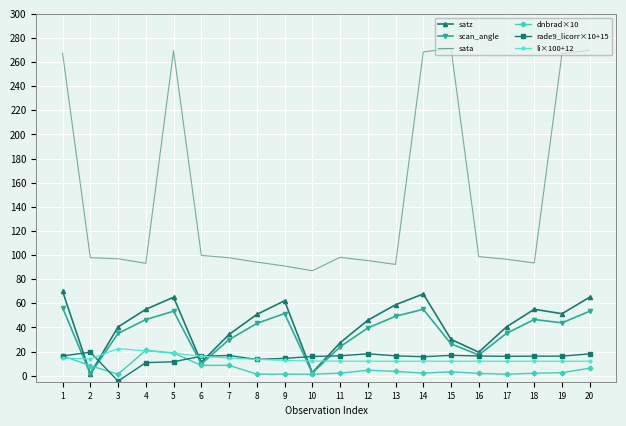

What is the difference between the maximum and second lowest values in the sata series?

180.5